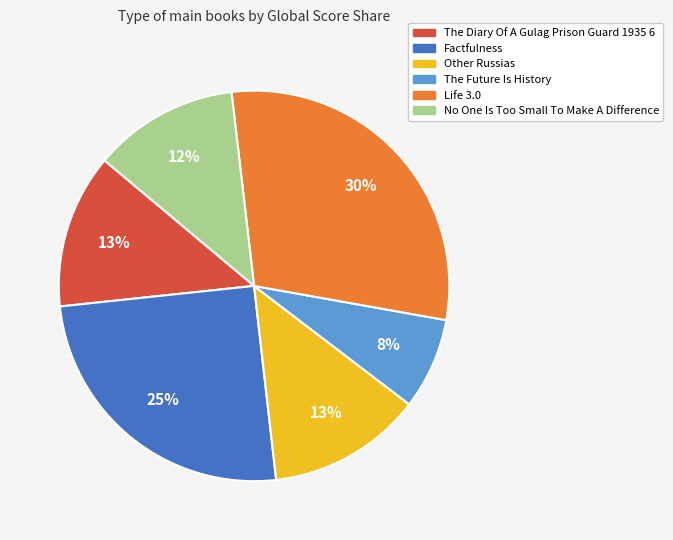

Does any single category account for the majority?

No